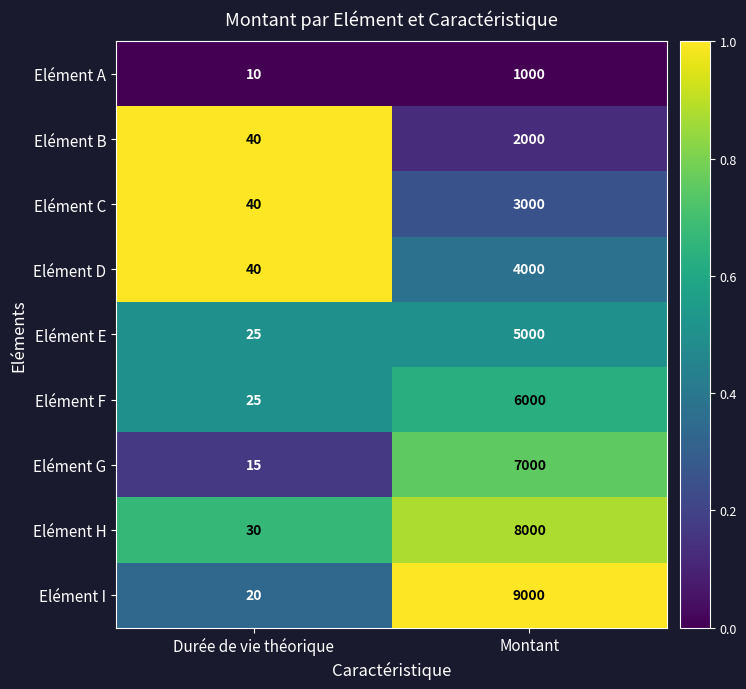

What is the sum of all Elément H values?

8030